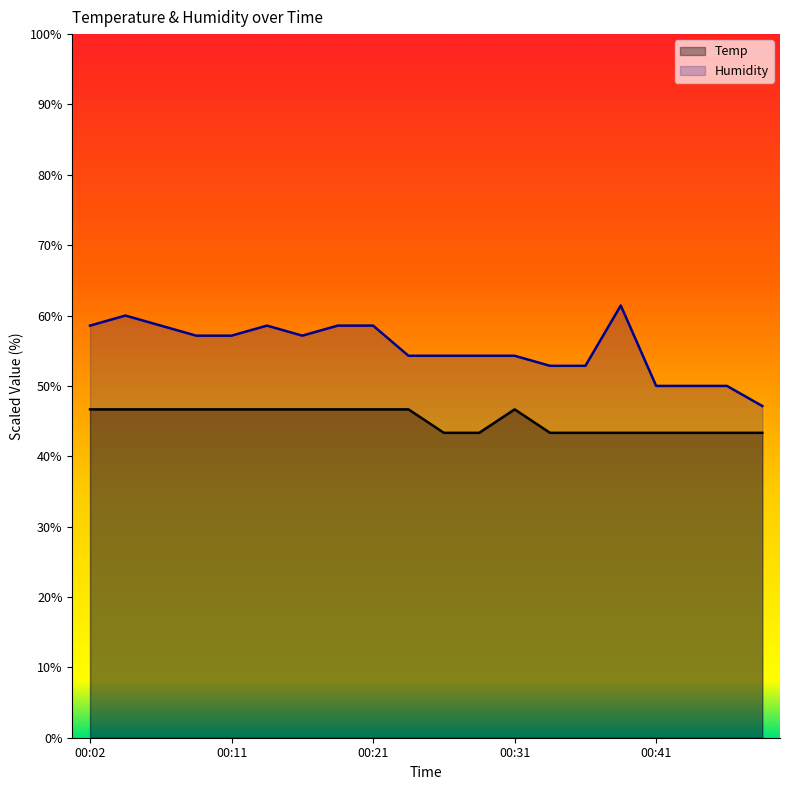

Does the chart have visible grid lines?

No